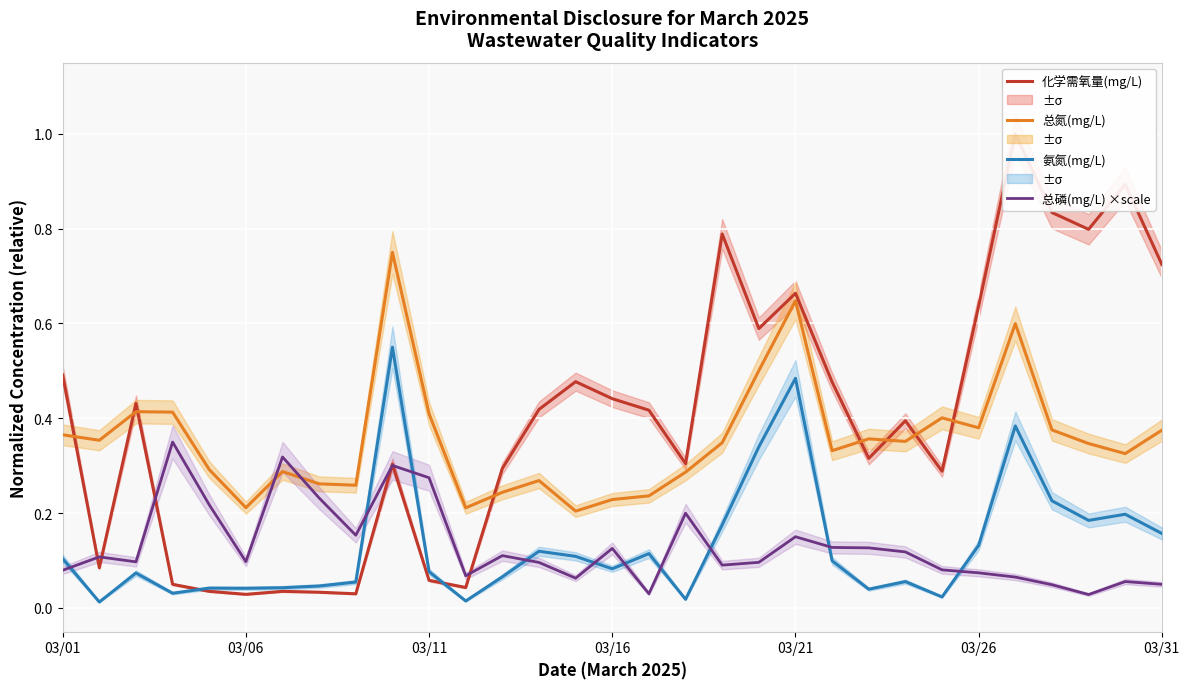

After their last crossing, which series has the higher values: 总氮(mg/L) or 总磷(mg/L) ×scale?

总氮(mg/L)